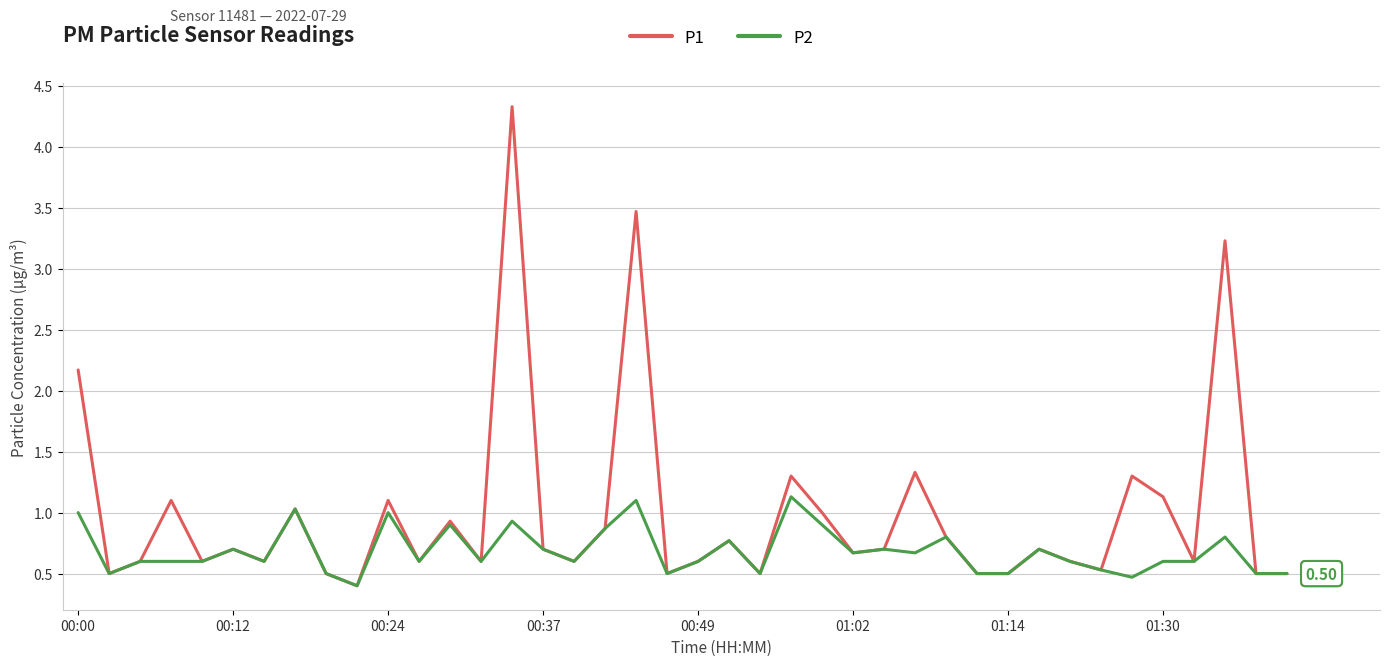

Rank the series by their maximum value, from lowest to highest.

P2, P1